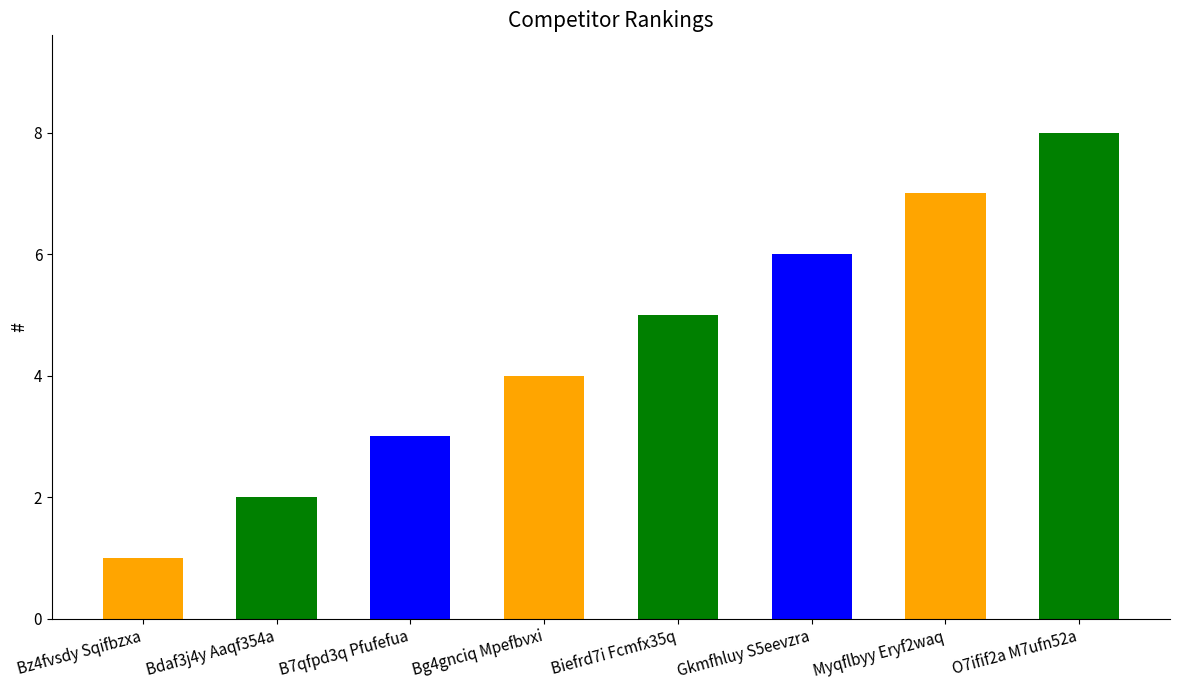

What is the ratio of the value at Biefrd7i Fcmfx35q to the value at O7ifif2a M7ufn52a?

0.6